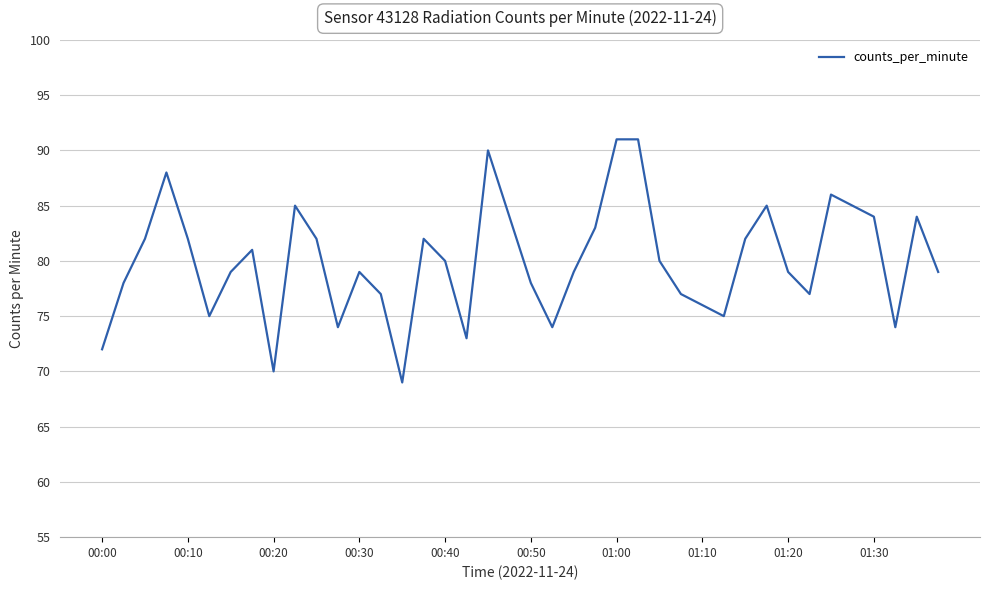

What is the greatest value displayed?

91